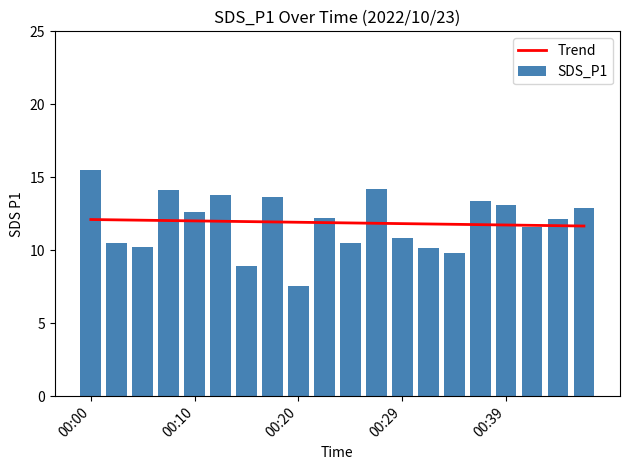

What is the highest value of the Trend series?

12.1